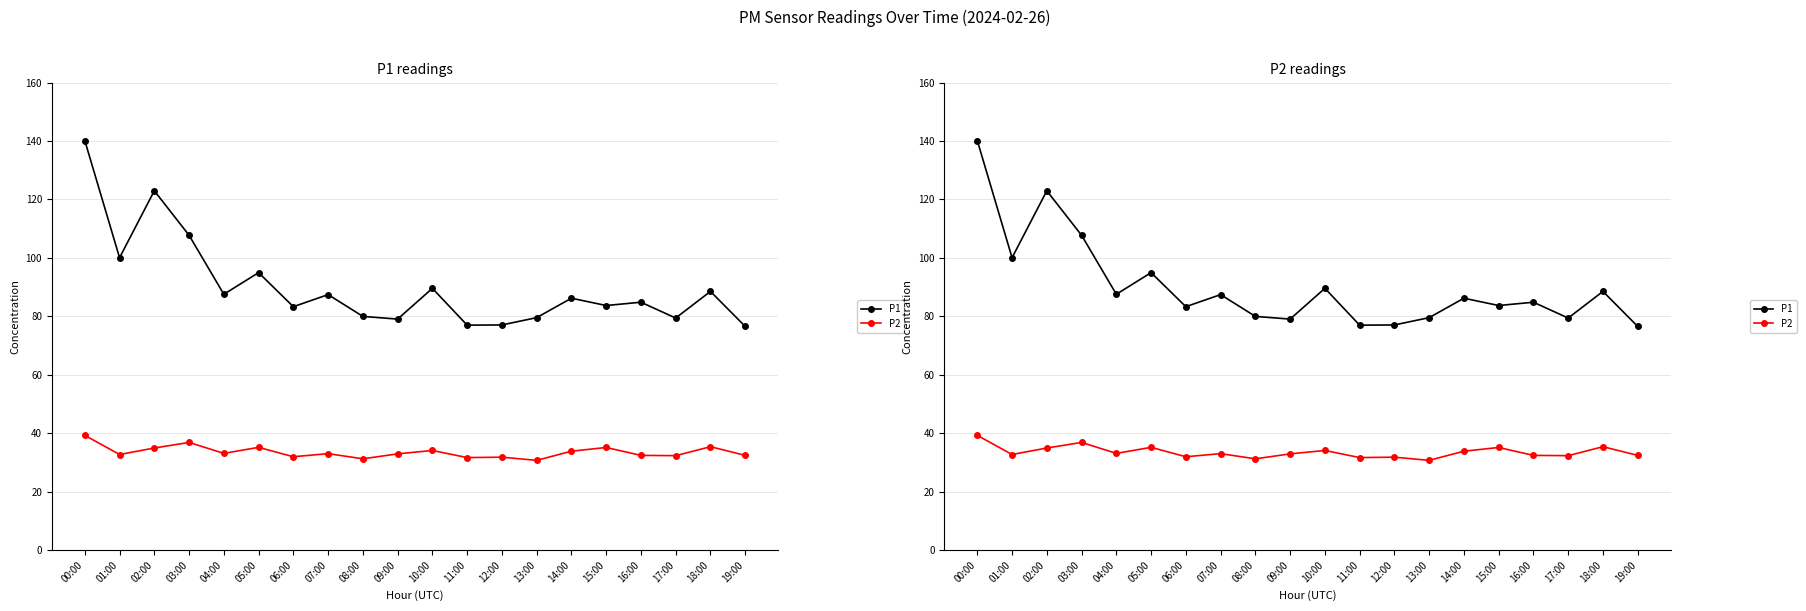

What is the sum of the P2 values at 05:00 and 11:00?

66.9